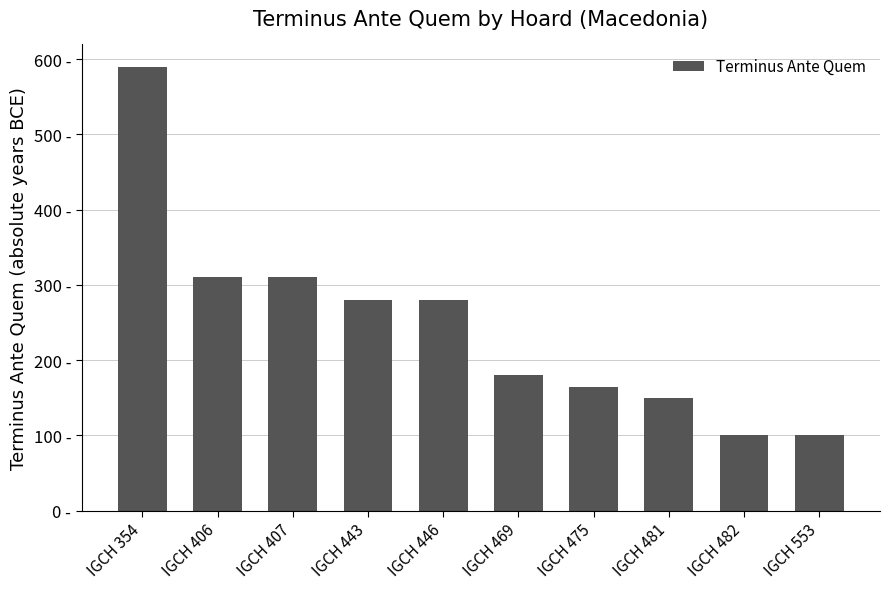

Are the bars horizontal?

No